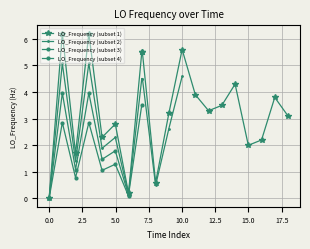

How many interior local valleys does the LO_Frequency (subset 1) series have?

6